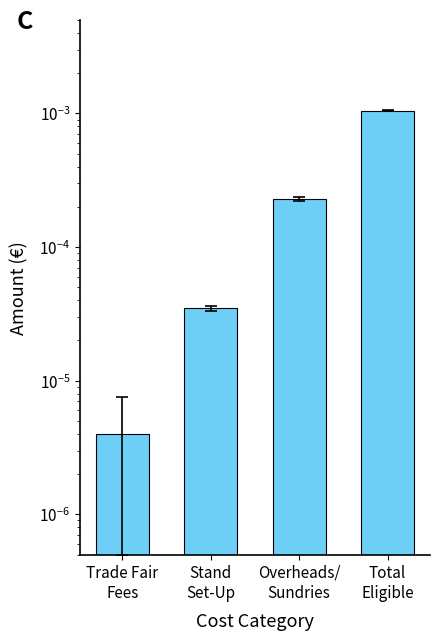

How many bars are there in total?

4